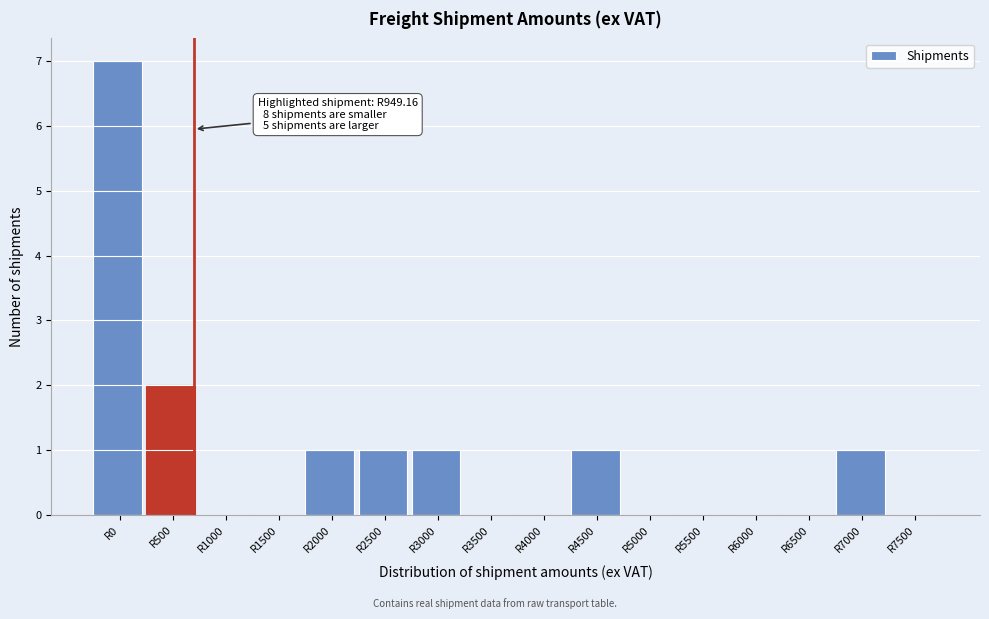

Reading left to right, what are all the values shown in this chart?

R0=7	R500=2	R1000=0	R1500=0	R2000=1	R2500=1	R3000=1	R3500=0	R4000=0	R4500=1	R5000=0	R5500=0	R6000=0	R6500=0	R7000=1	R7500=0